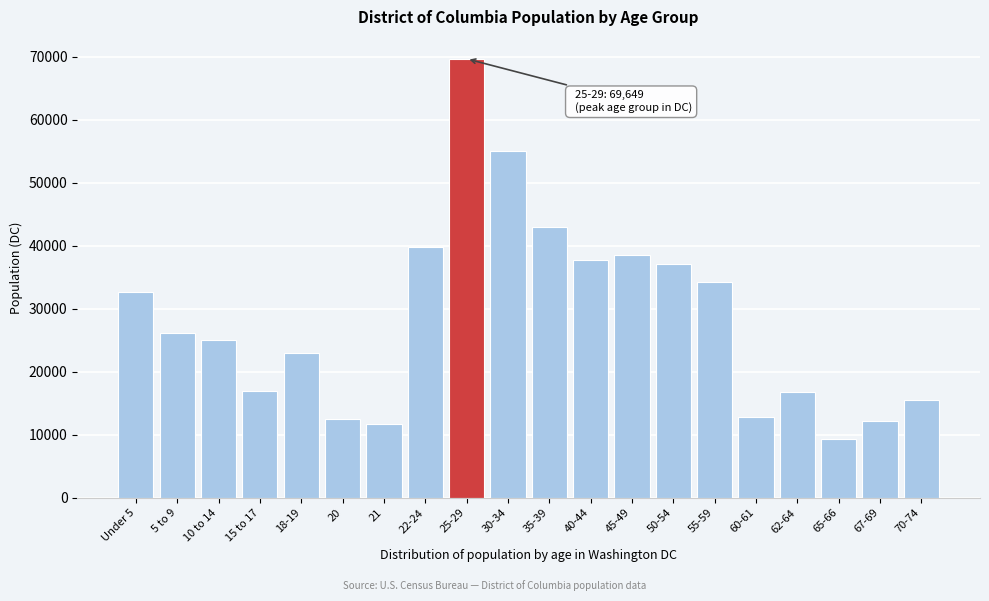

What is the approximate value at 21?

11777